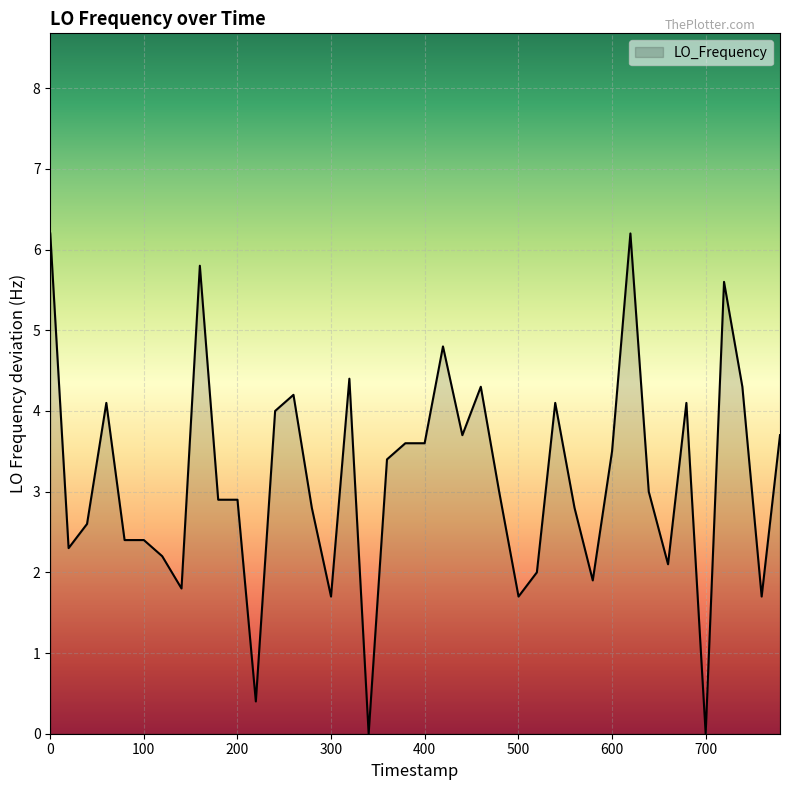

What is the difference between the maximum and minimum values?

6.2